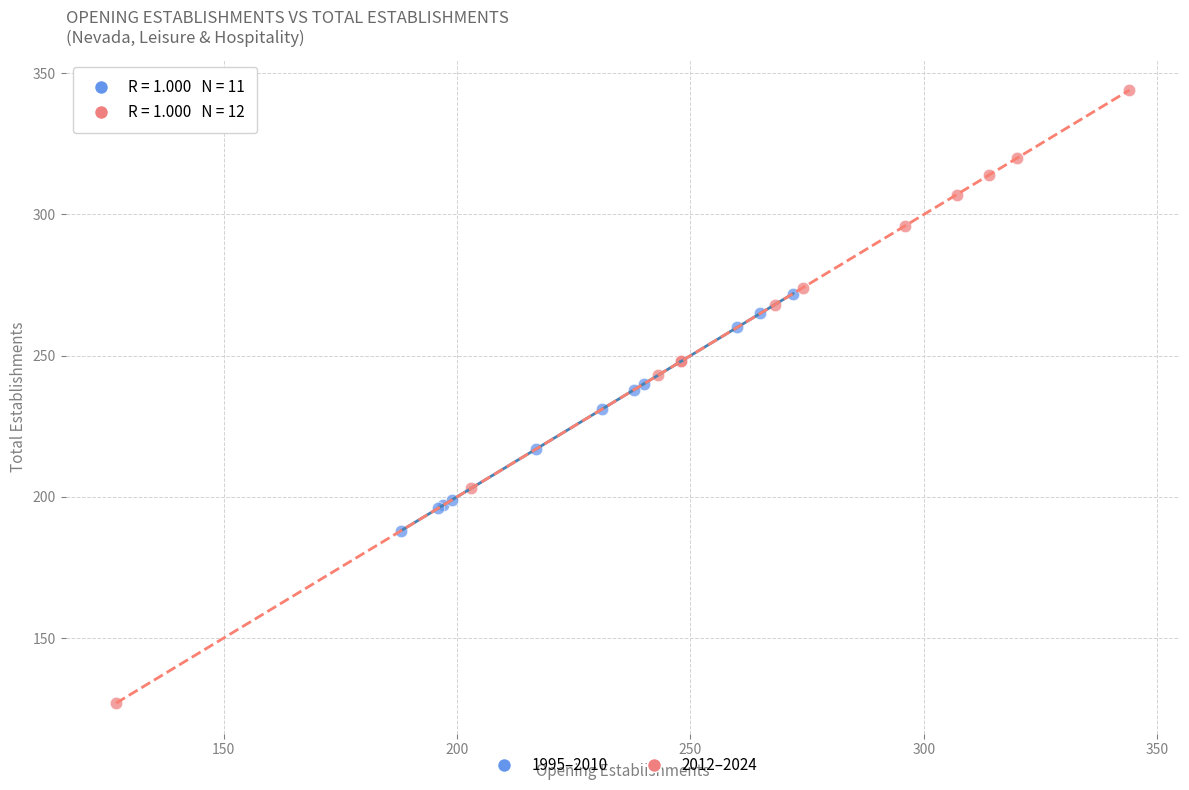

Which series has the largest Y range (max minus min)?

2012–2024